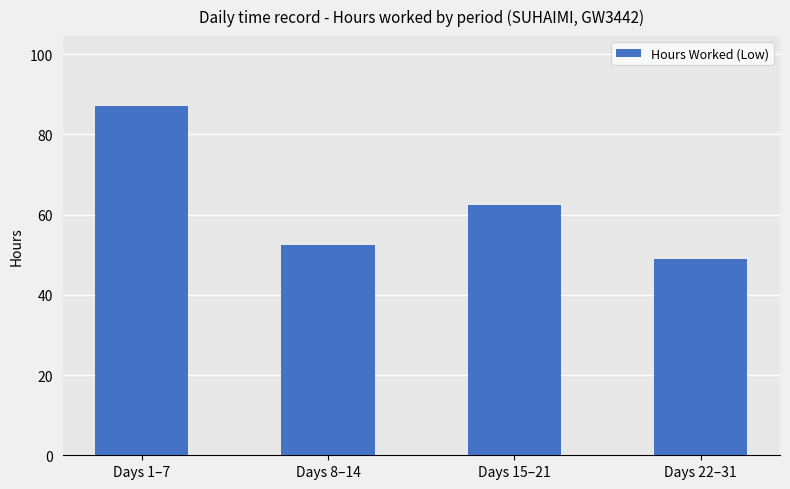

What is the ratio of the value at Days 22–31 to the value at Days 8–14?

0.9